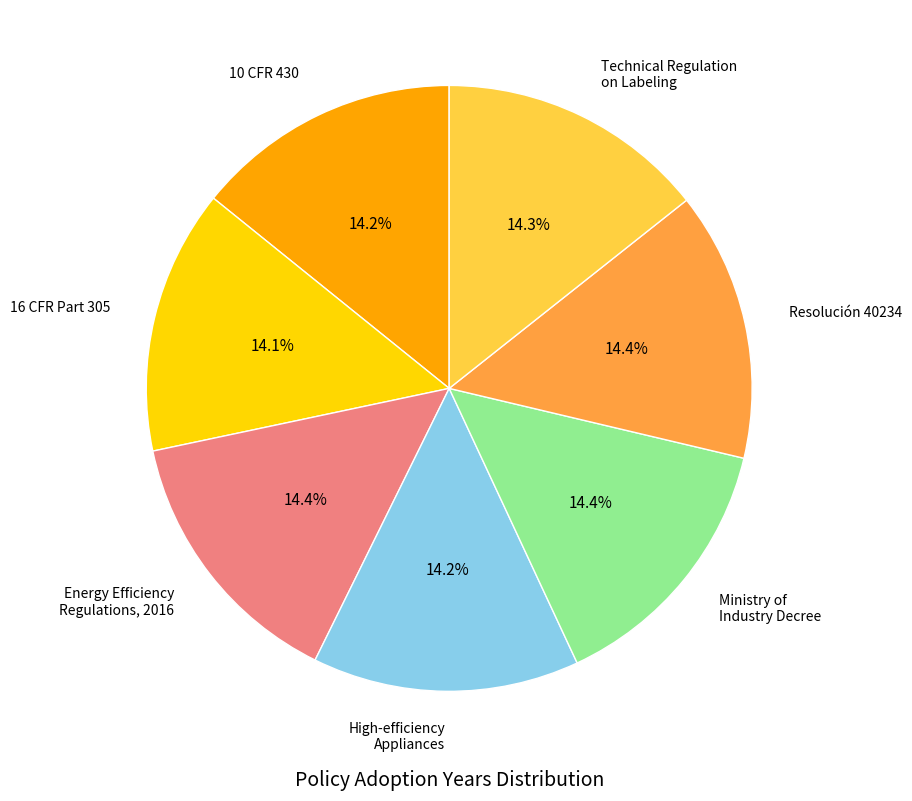

Is there a majority slice in this chart?

No